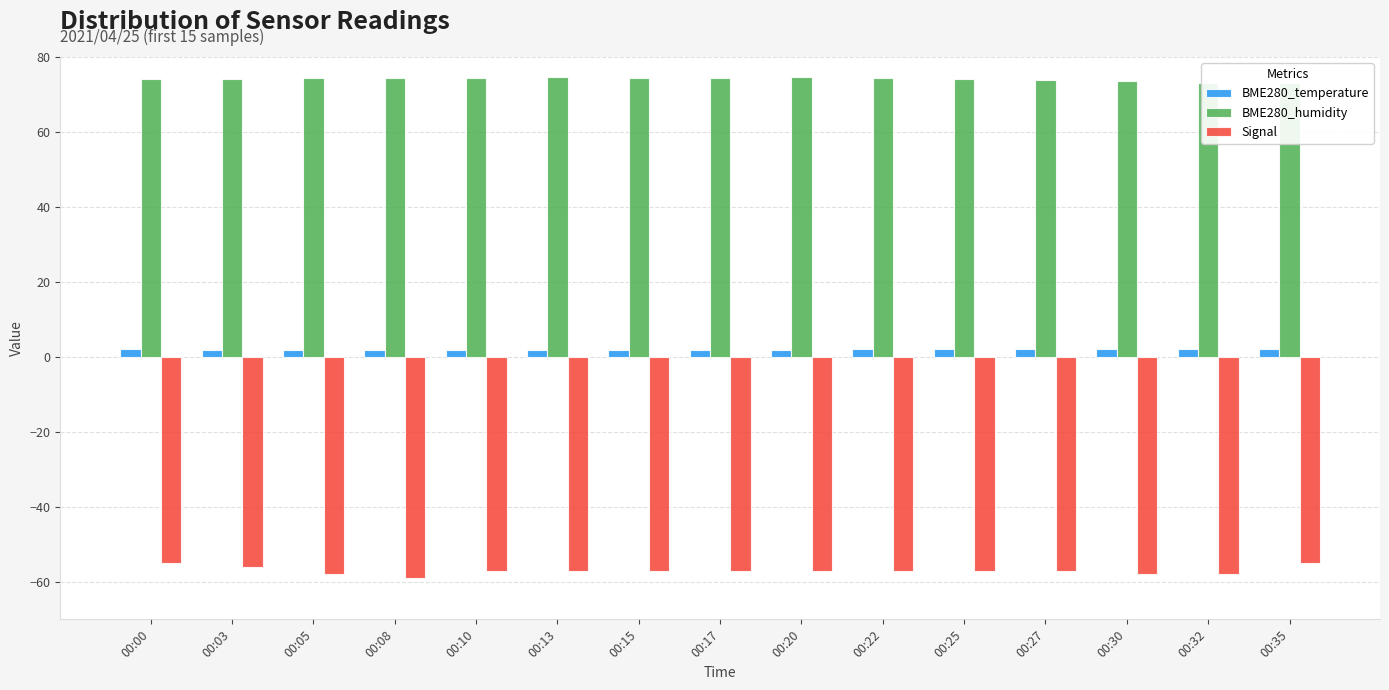

What is the sum of the BME280_temperature values at 00:00 and 00:30?

4.1